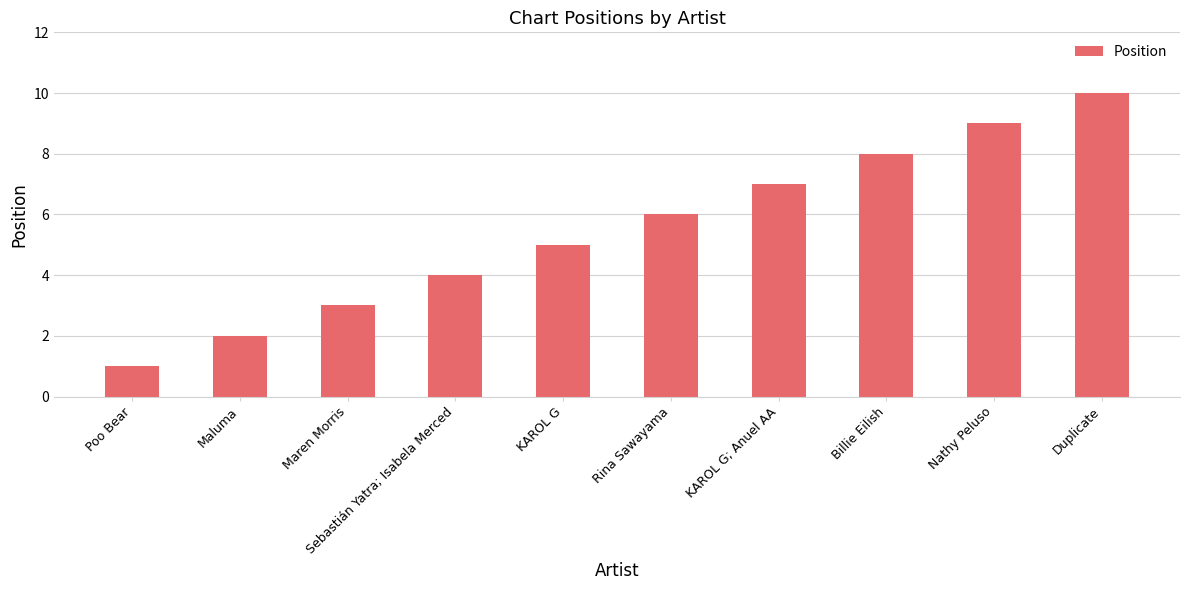

What is the difference between the maximum and minimum values?

9